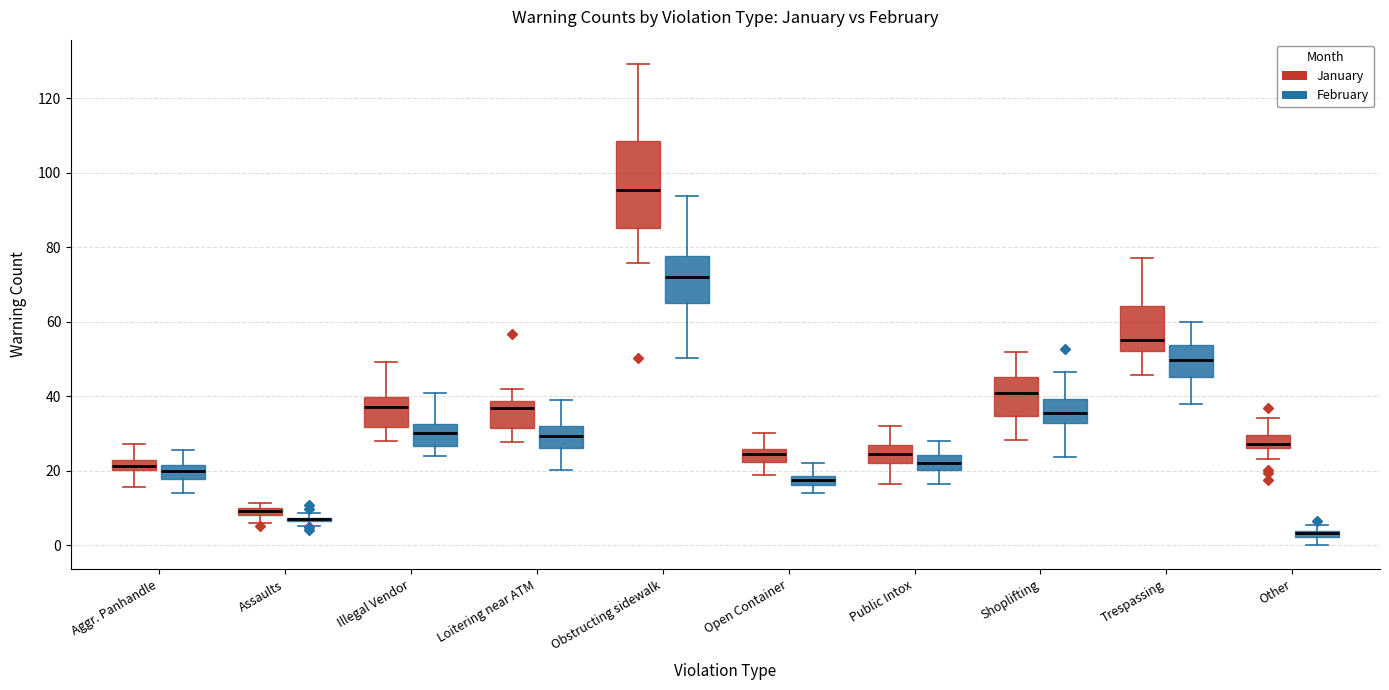

Where is the lower edge of the box for Obstructing sidewalk (February) on the y-axis? The values are not printed on the chart, so give them approximately, as read against the axis.

64